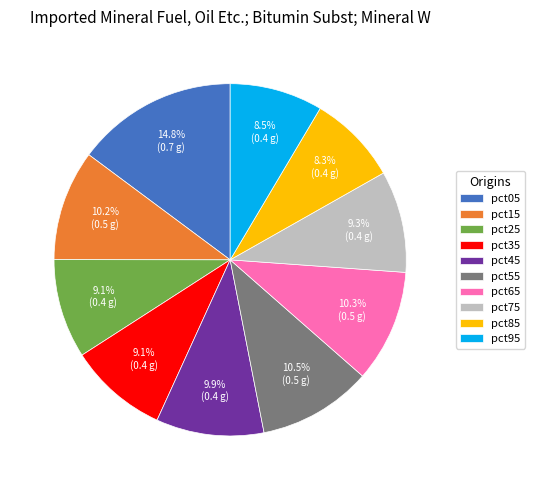

Which category has the biggest portion of the pie?

pct05